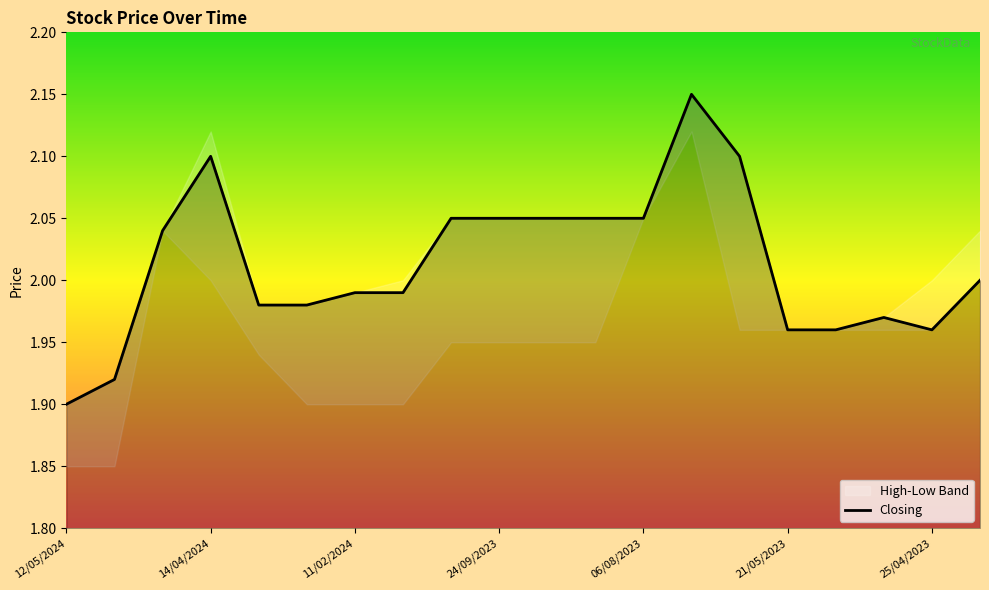

What is the sum of all values?

40.2